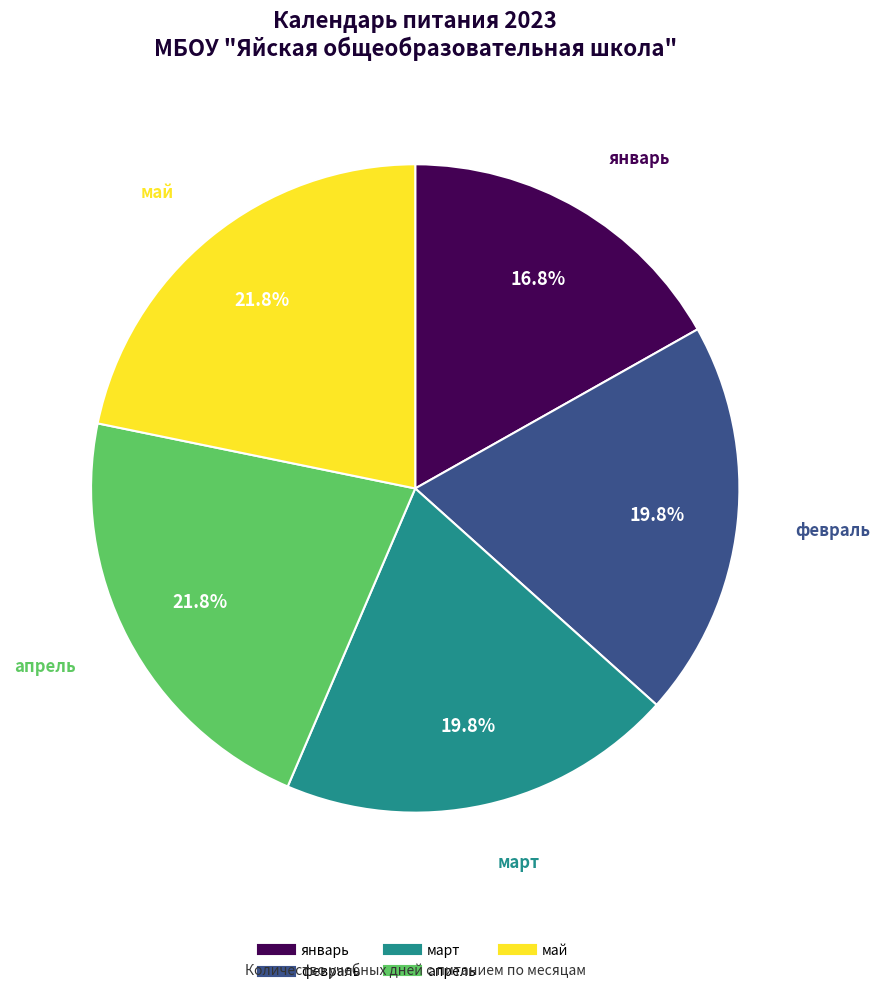

Is there any slice that represents more than half of the pie?

No